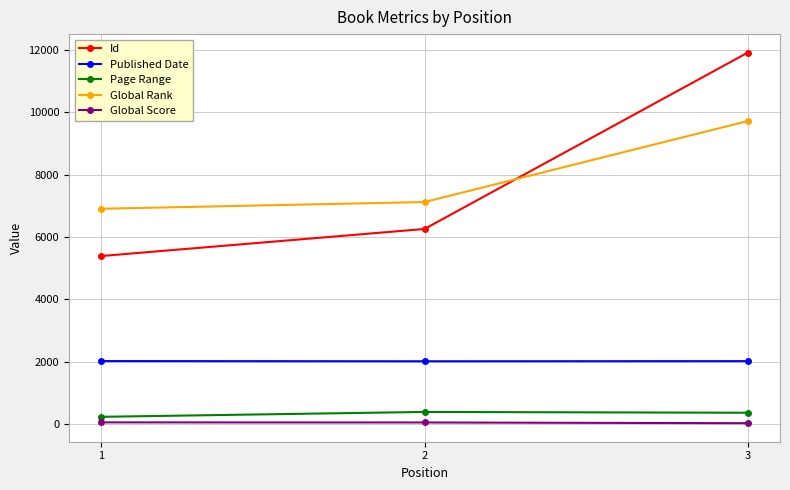

Count the Global Score values in the range 23 to 49.

3